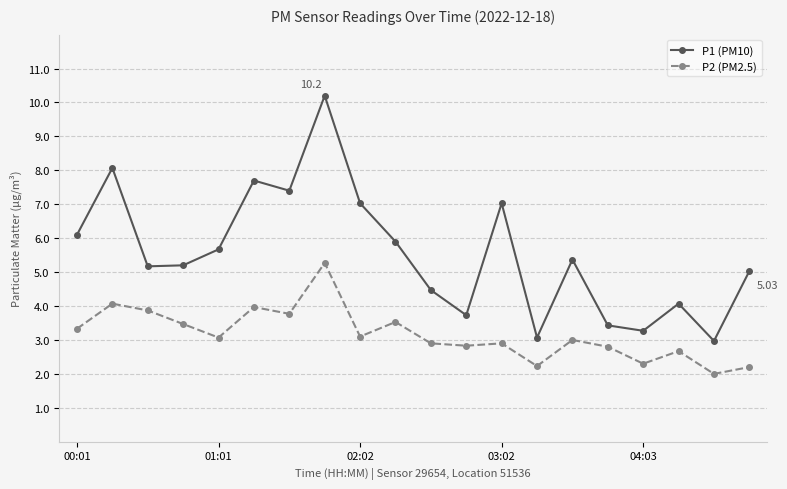

What is the difference between the maximum and minimum values in the P1 (PM10) series?

7.2